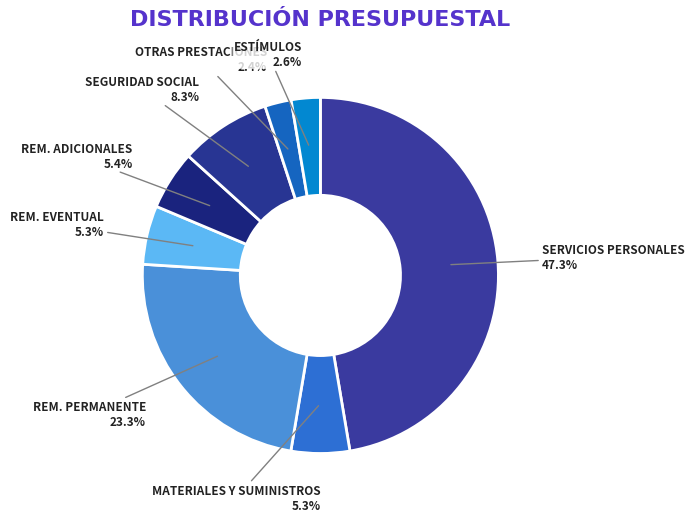

Which category has the biggest portion of the pie?

SERVICIOS PERSONALES